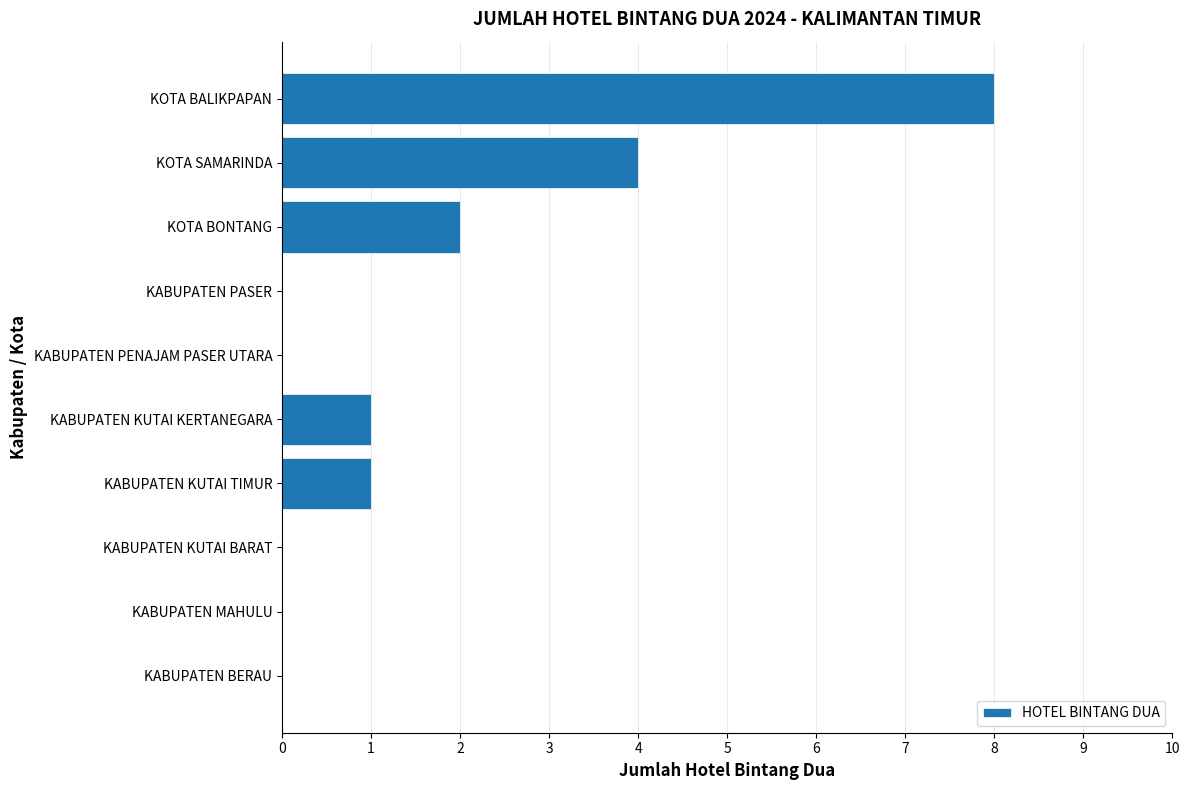

Is it true that the value at KABUPATEN PENAJAM PASER UTARA is 0?

True